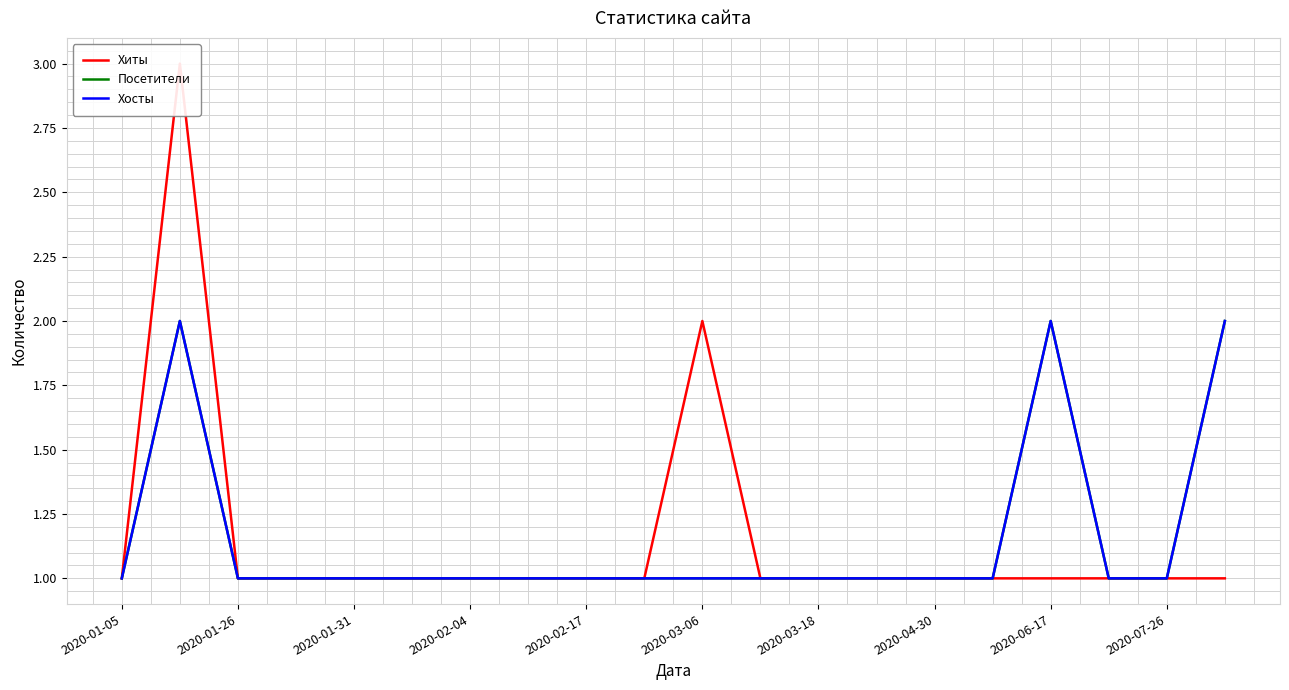

True or false: Хосты and Посетители cross at least once.

False